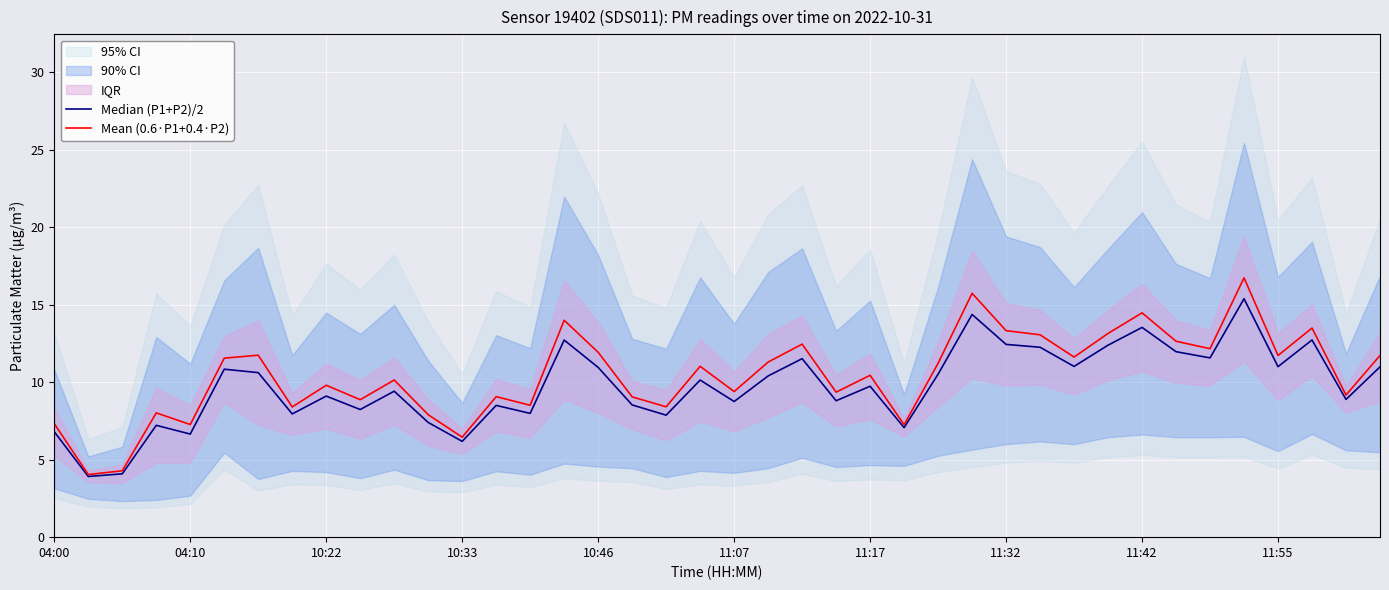

What is the highest value of the Mean (0.6·P1+0.4·P2) series?

16.7